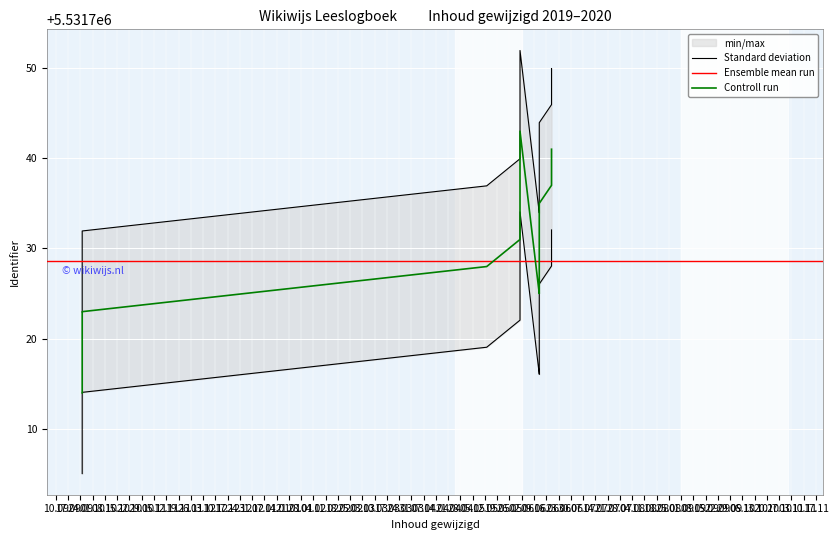

Is it true that the value at 2020-06-01 is 5531733?

True